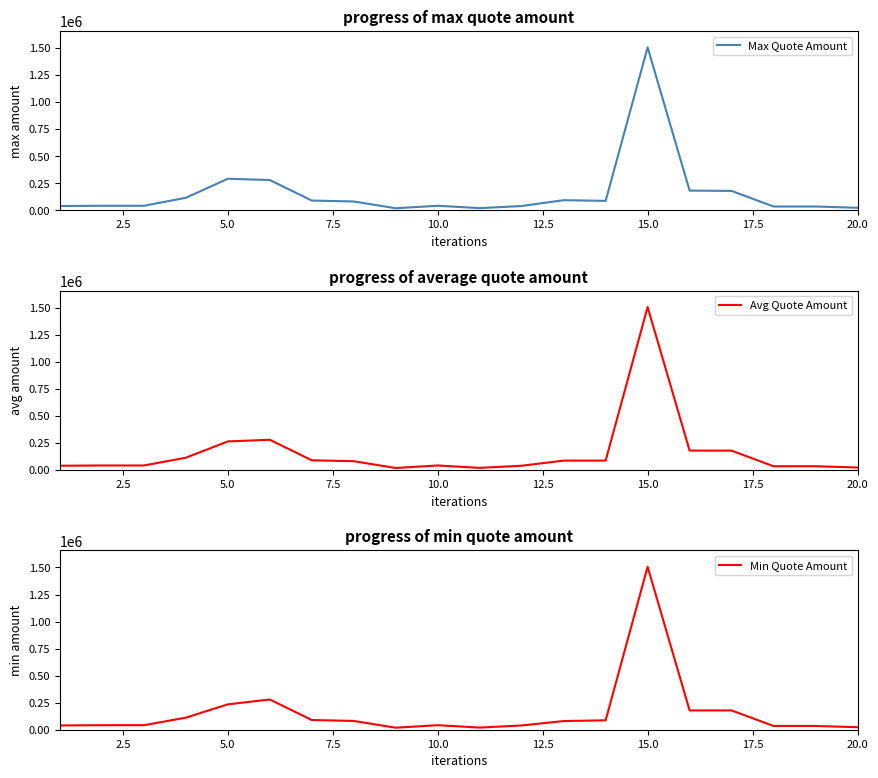

What is the maximum value for Max Quote Amount?

1506839.9